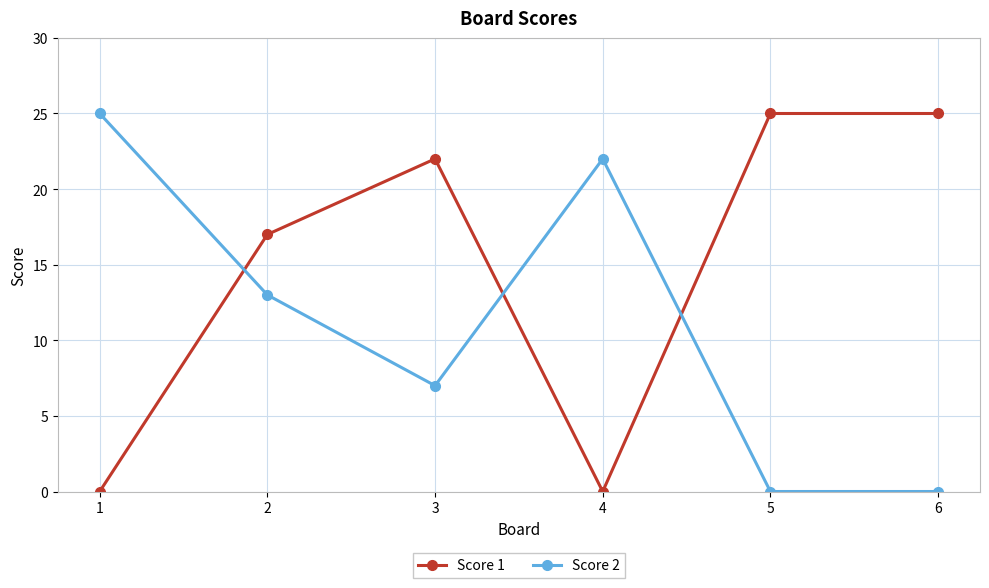

How many values in the Score 1 series are below 22?

3